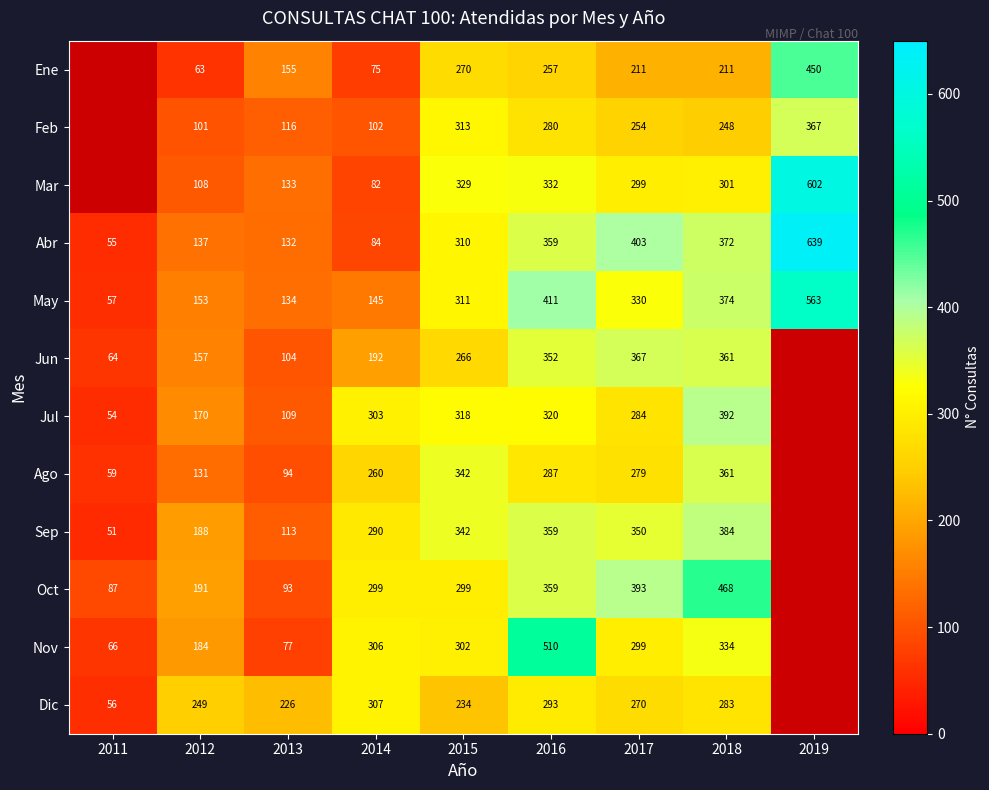

Between 2012 and 2016, which series saw the biggest shift?

Nov